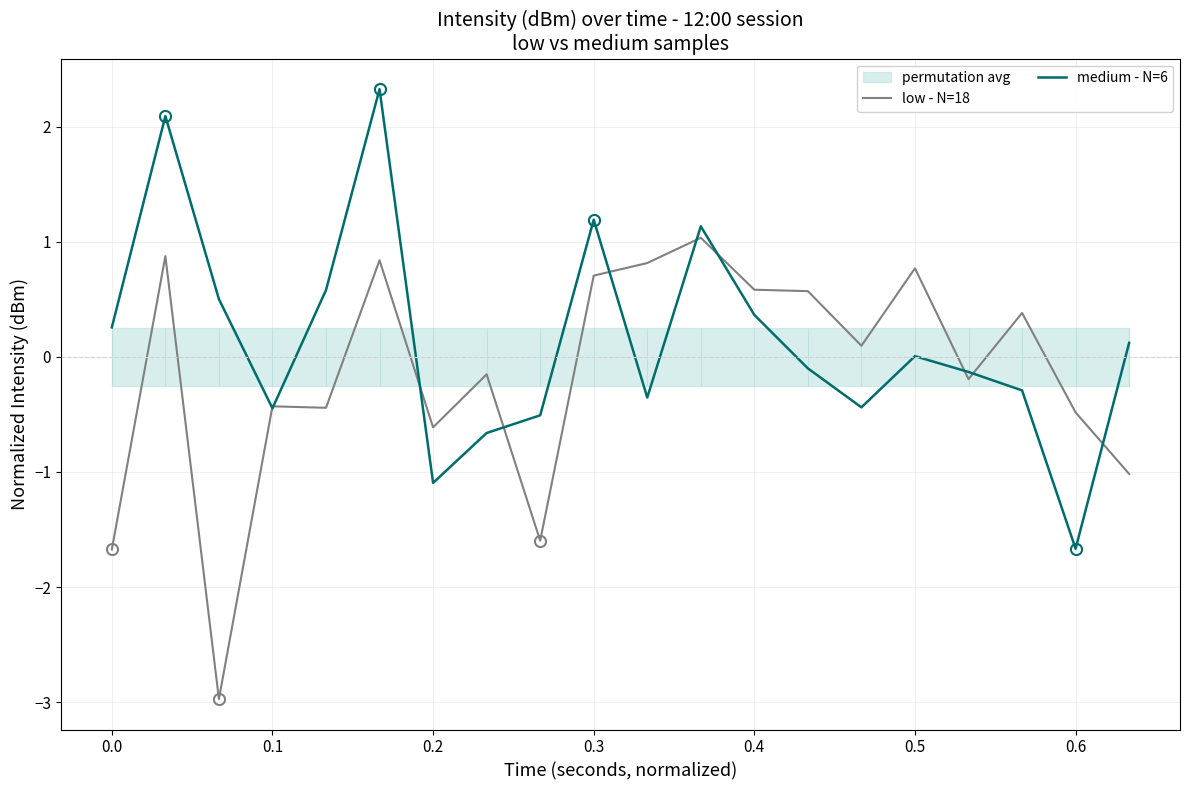

Rank the series by their average value, from highest to lowest.

medium - N=6, low - N=18